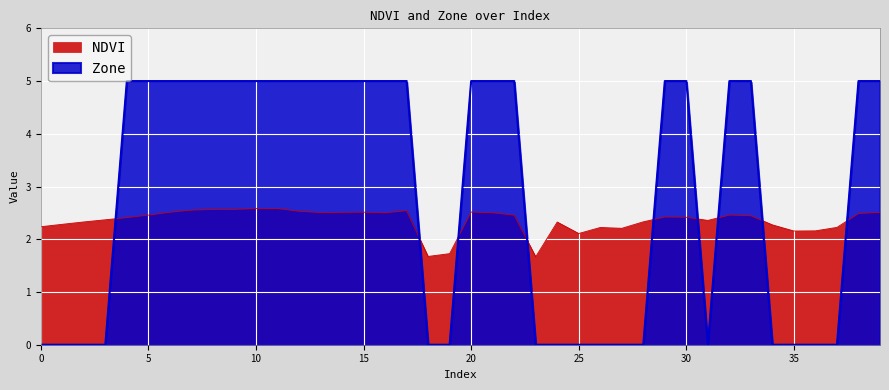

Between 35 and 2, which is larger?

2